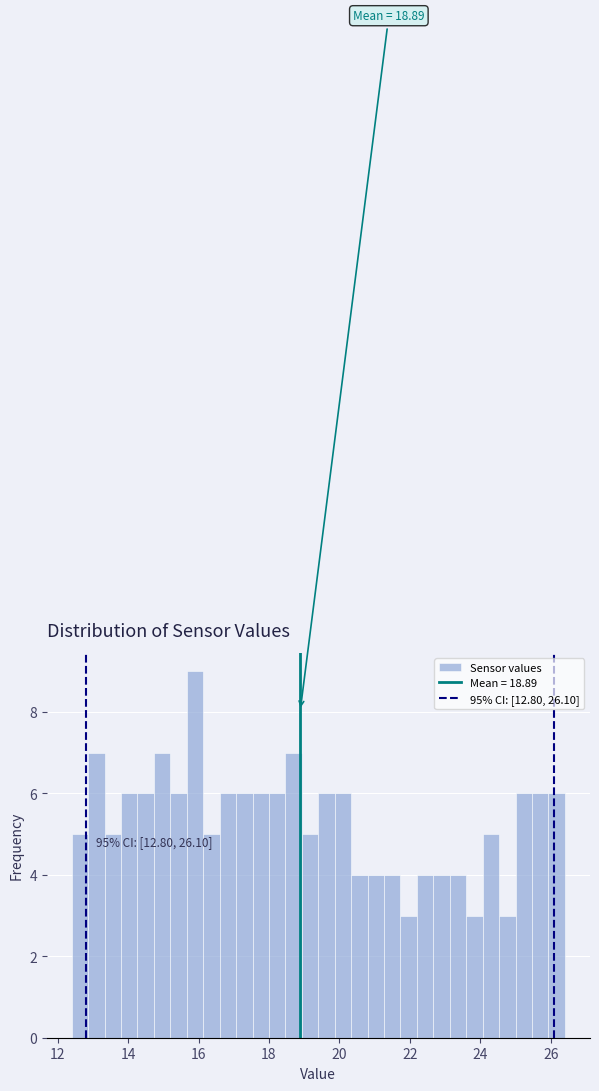

Read against the x-axis, roughly where is the centre of the tallest bar?

16.0